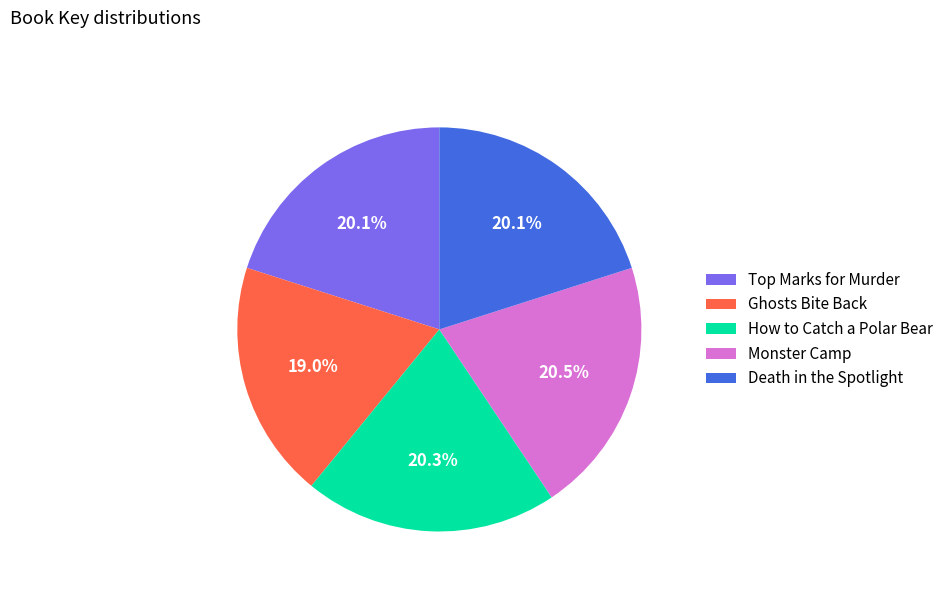

To the nearest percent, what portion does Ghosts Bite Back represent?

19%